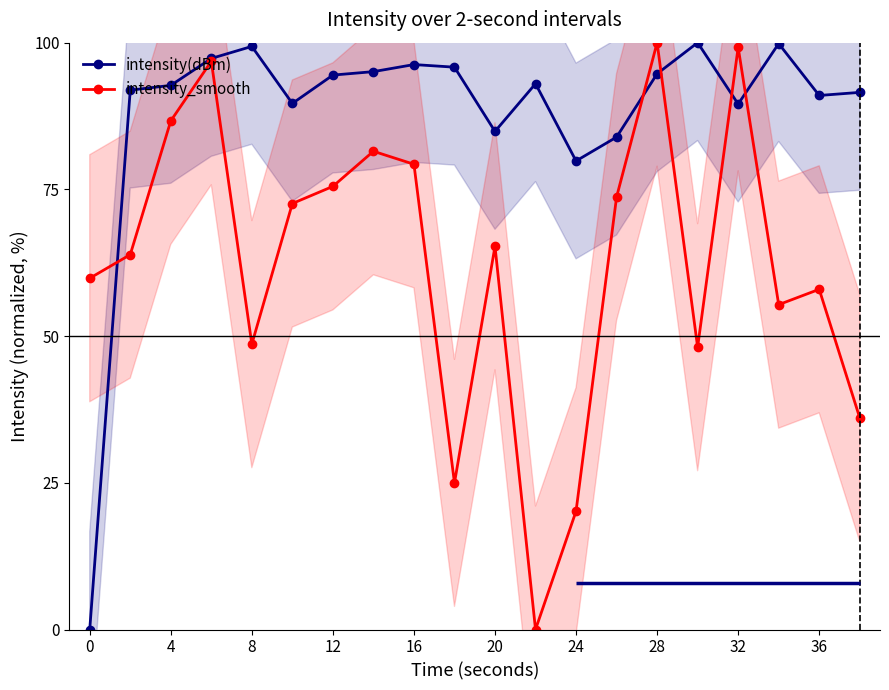

Reading left to right, list all the values displayed in this chart.

intensity(dBm): 0.0	91.9	92.7	97.3	99.4	89.6	94.5	95.1	96.3	95.8	84.9	93.0	79.8	83.9	94.7	100.0	89.5	99.8	91.0	91.5
intensity_smooth: 59.9	63.9	86.7	96.8	48.6	72.6	75.5	81.5	79.3	25.0	65.3	0.0	20.2	73.7	100.0	48.1	99.2	55.4	58.0	36.1